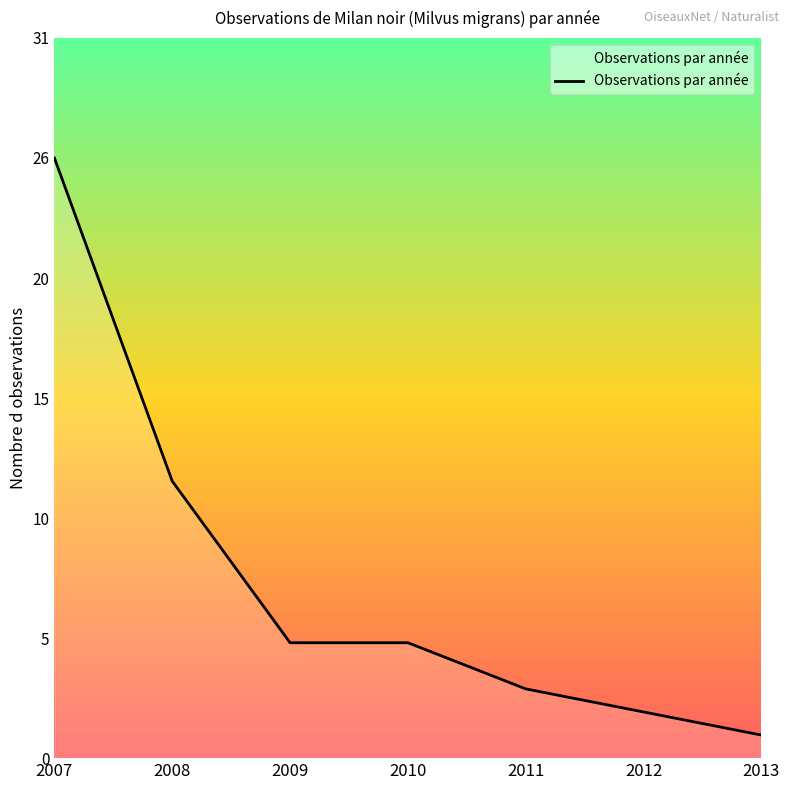

Does the chart have visible grid lines?

No